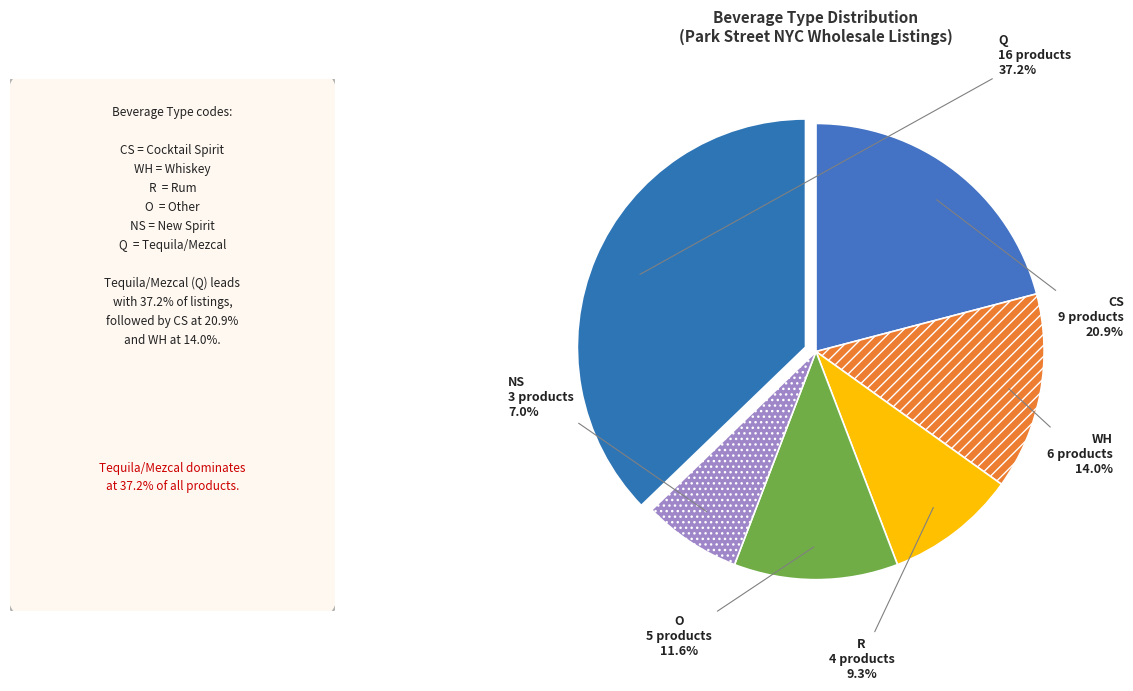

What percentage do WH and CS together represent?

34.9%